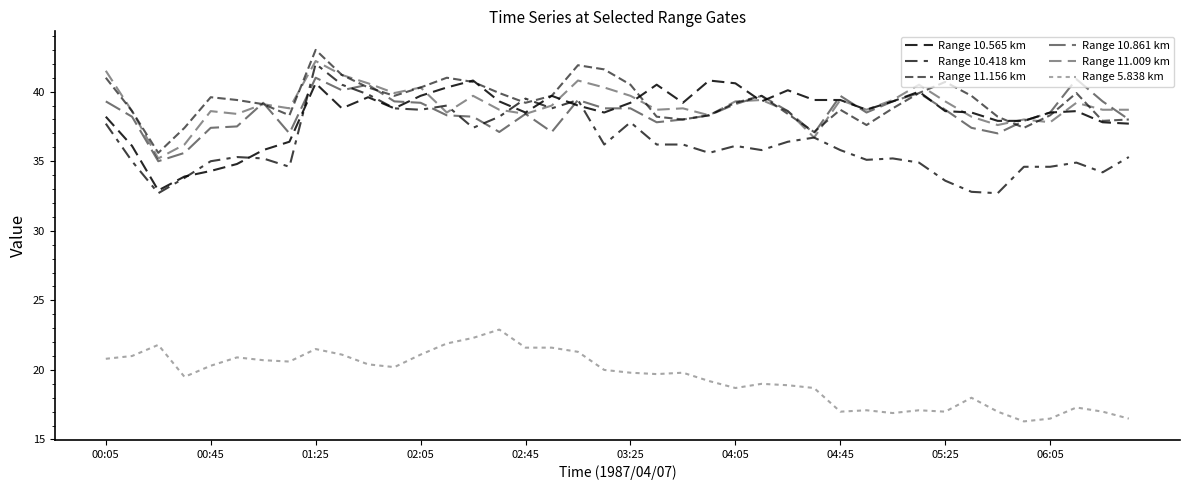

Is this an area chart (filled region under the line)?

No